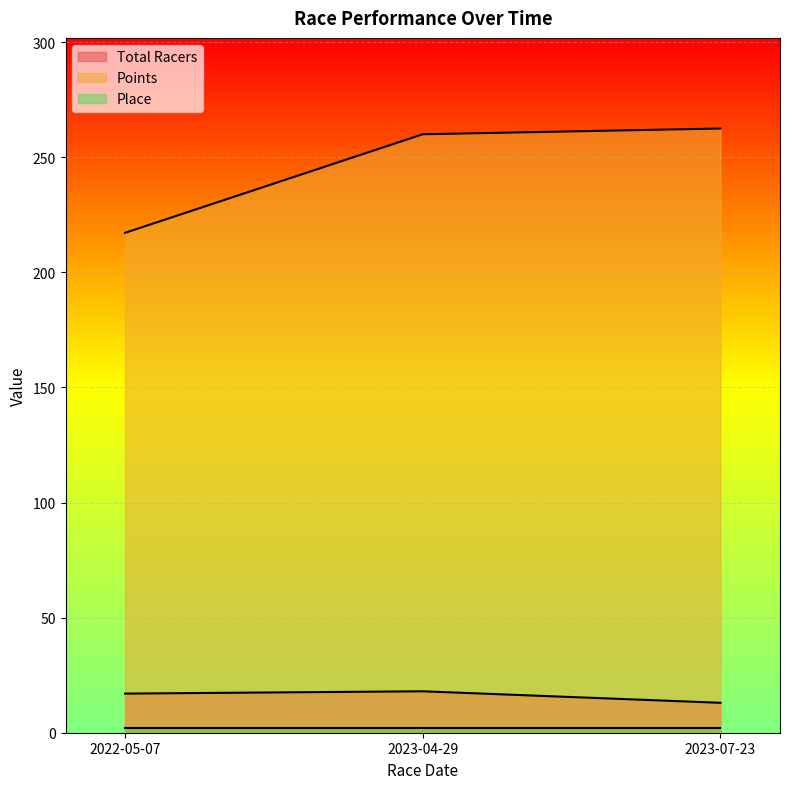

Read the Points value at 2023-07-23.

262.5